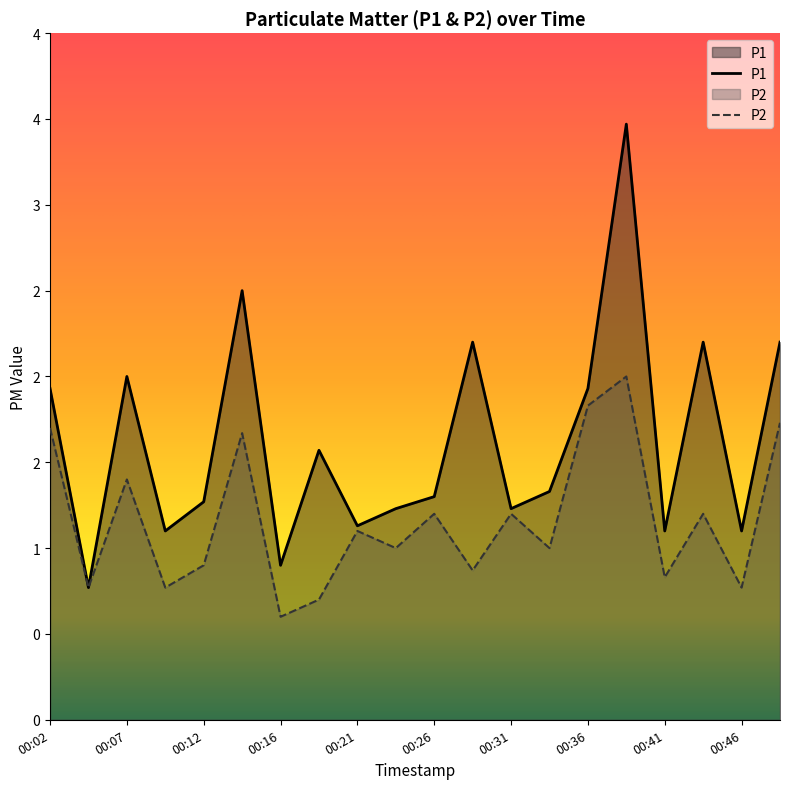

True or false: P1 and P2 cross at least once.

False